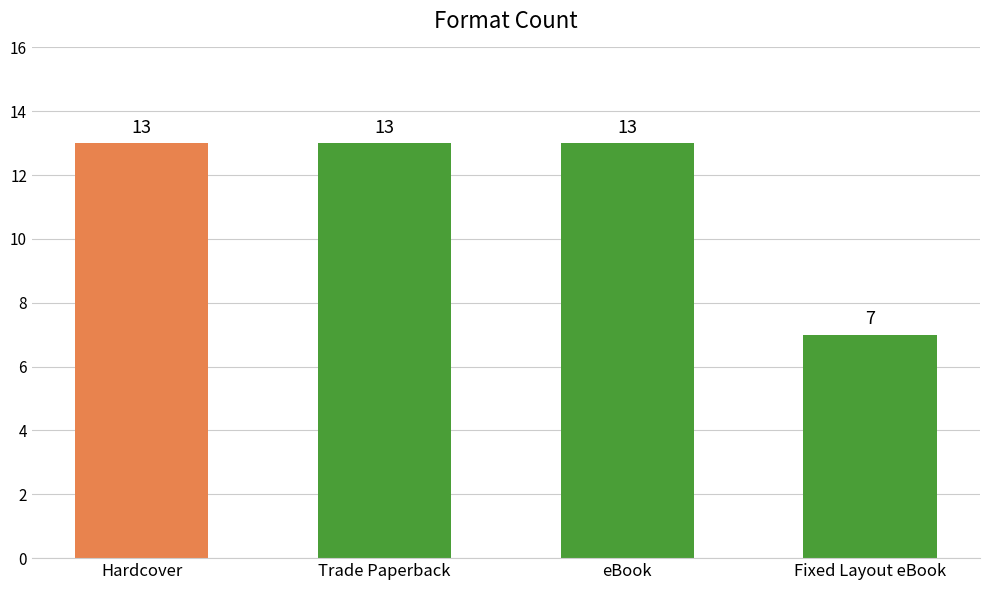

Reading left to right, transcribe all the data shown in this chart.

13	13	13	7